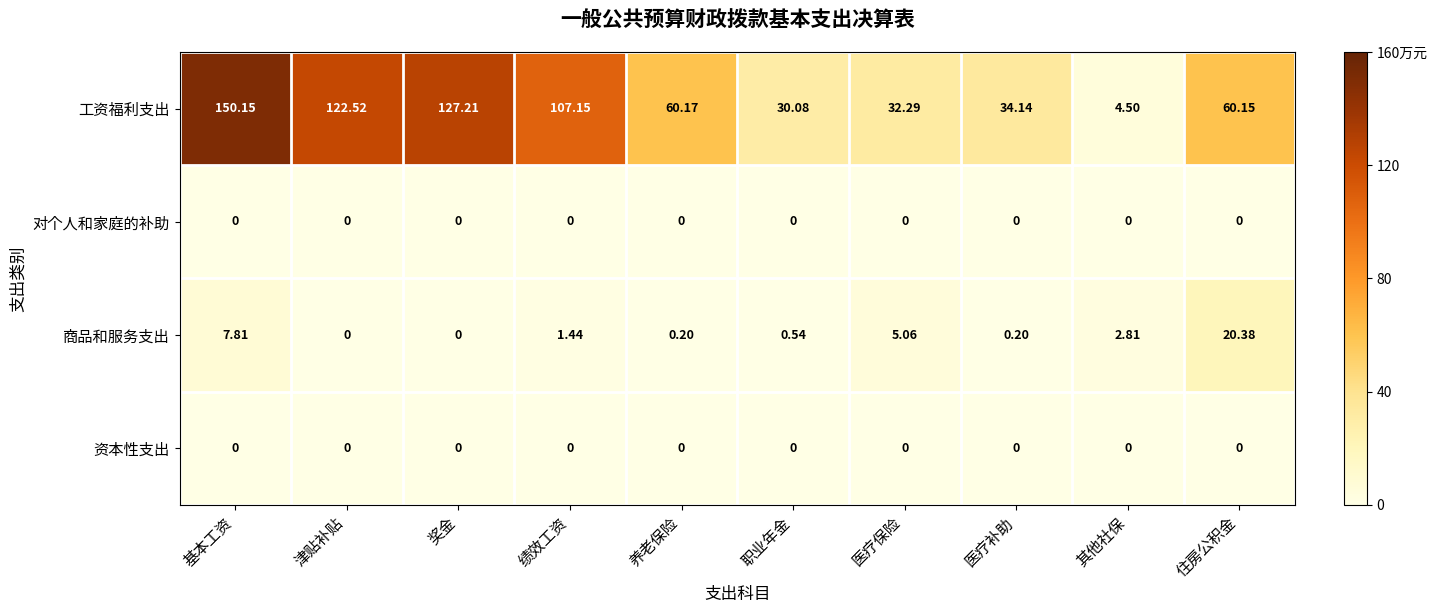

Which series has the largest total across all categories?

工资福利支出